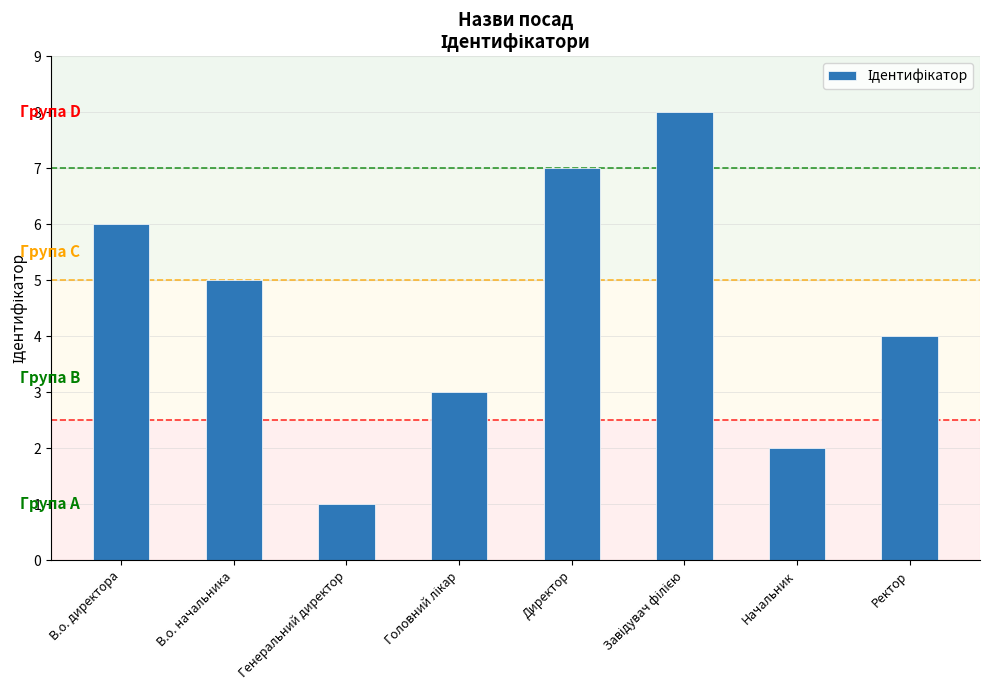

How many bars are there in total?

8